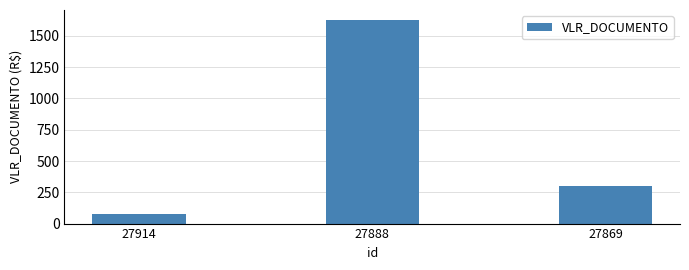

What is the difference between the second highest and minimum values?

225